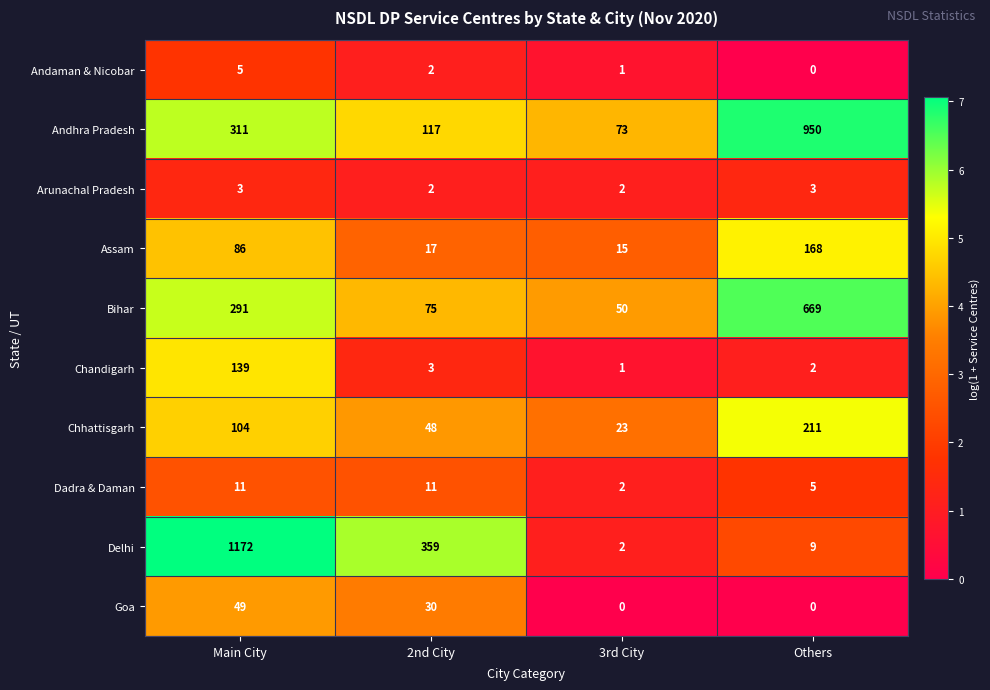

Where is Delhi nearest to the value 587?

2nd City